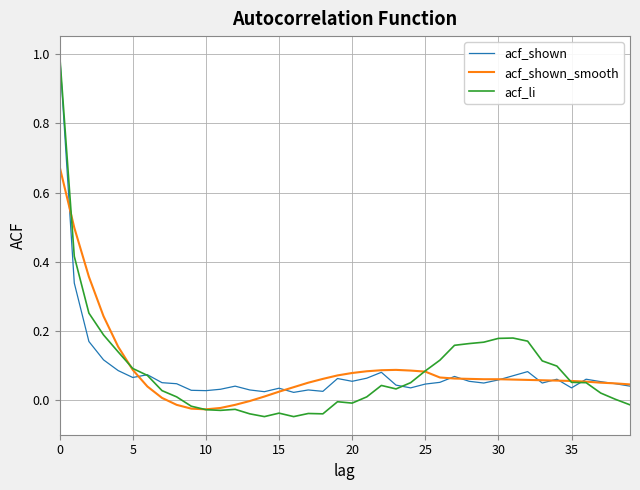

Which series has the widest spread of values?

acf_li